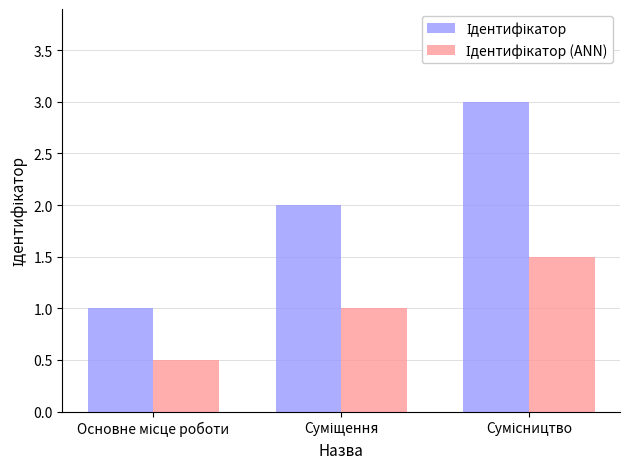

What is the greatest value displayed?

3.0